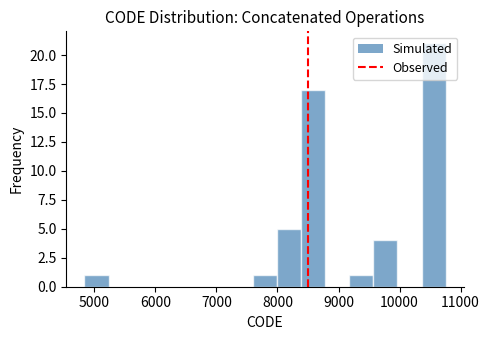

Read against the x-axis, roughly where is the centre of the tallest bar?

10600